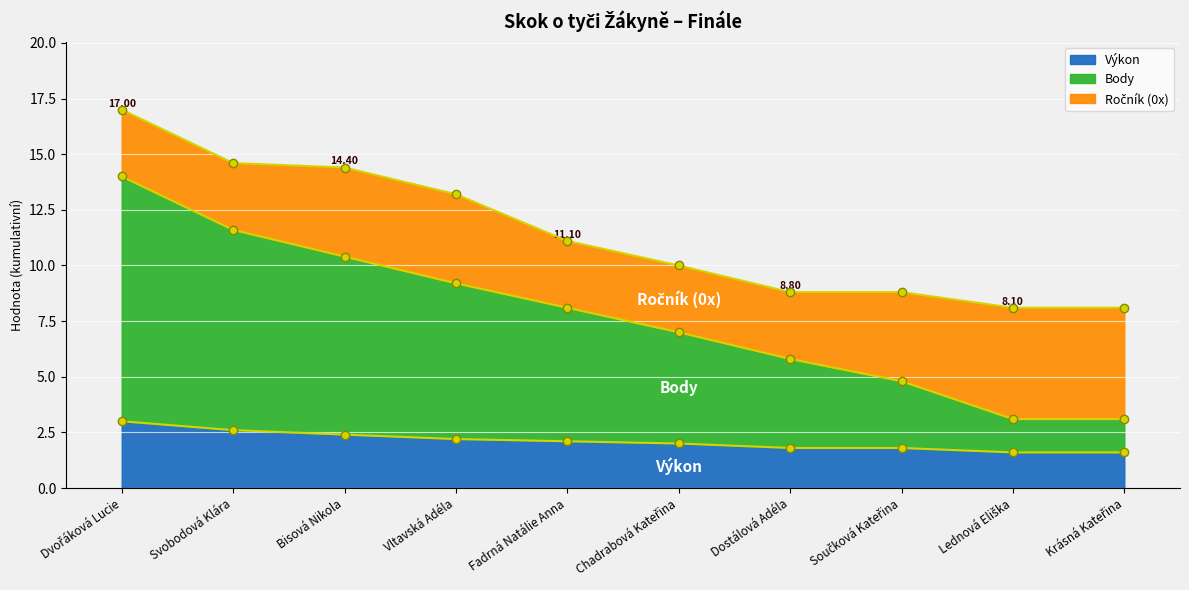

What value does the Výkon series have at Fadrná Natálie Anna?

2.1